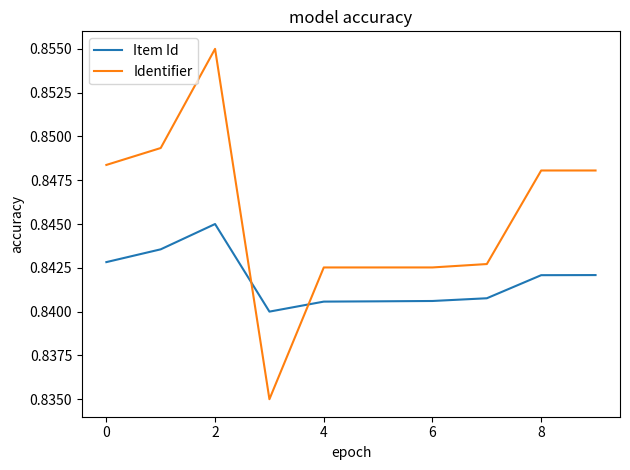

Which series has the largest range (max minus min)?

Identifier